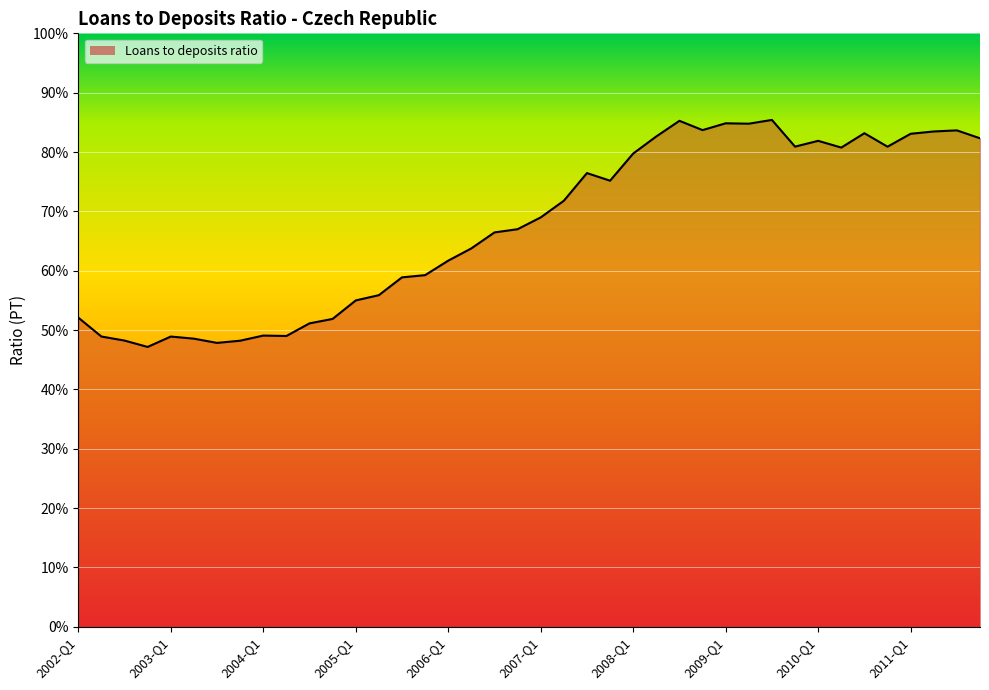

What is the difference between the maximum and minimum values?

38.3